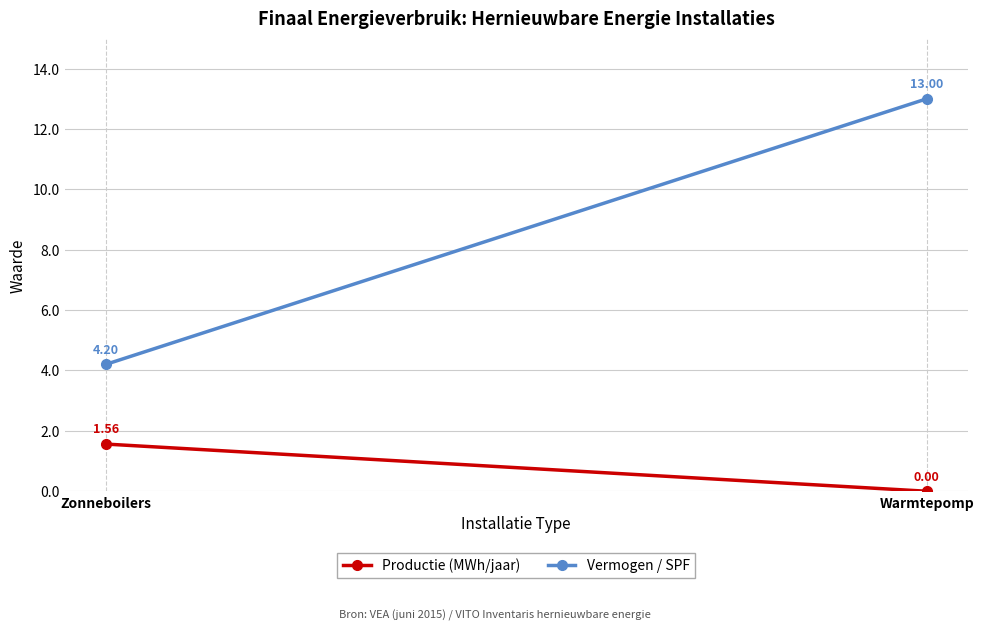

The Productie (MWh/jaar) series shows 2.2 at Zonneboilers. True or false?

False